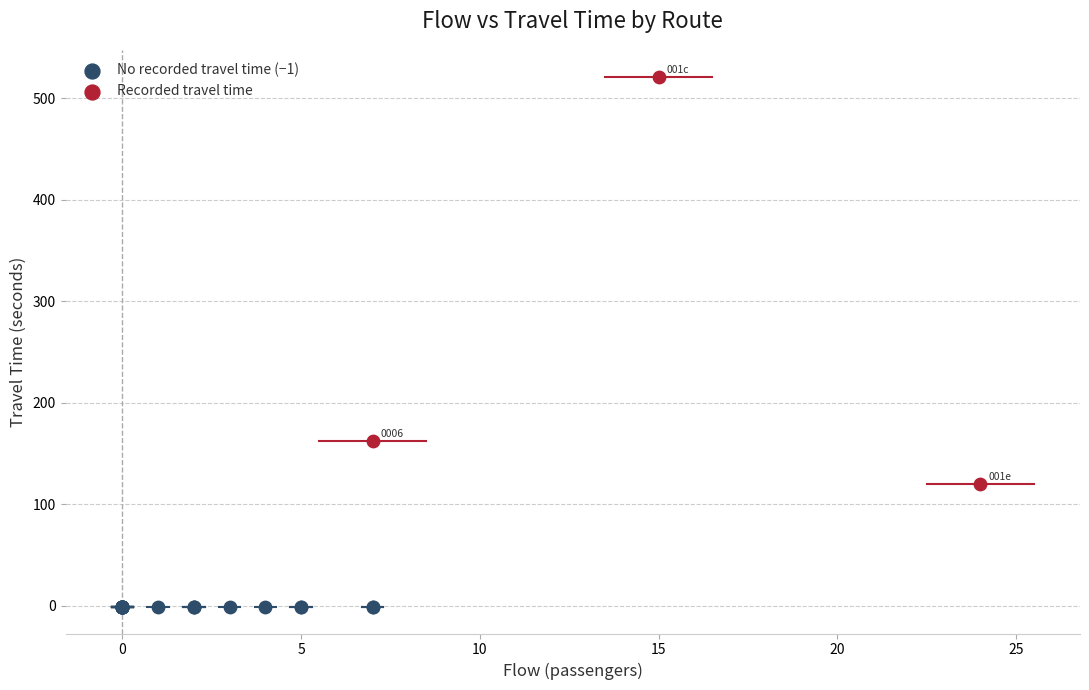

Which series reaches the minimum Y coordinate?

No recorded travel time (−1)